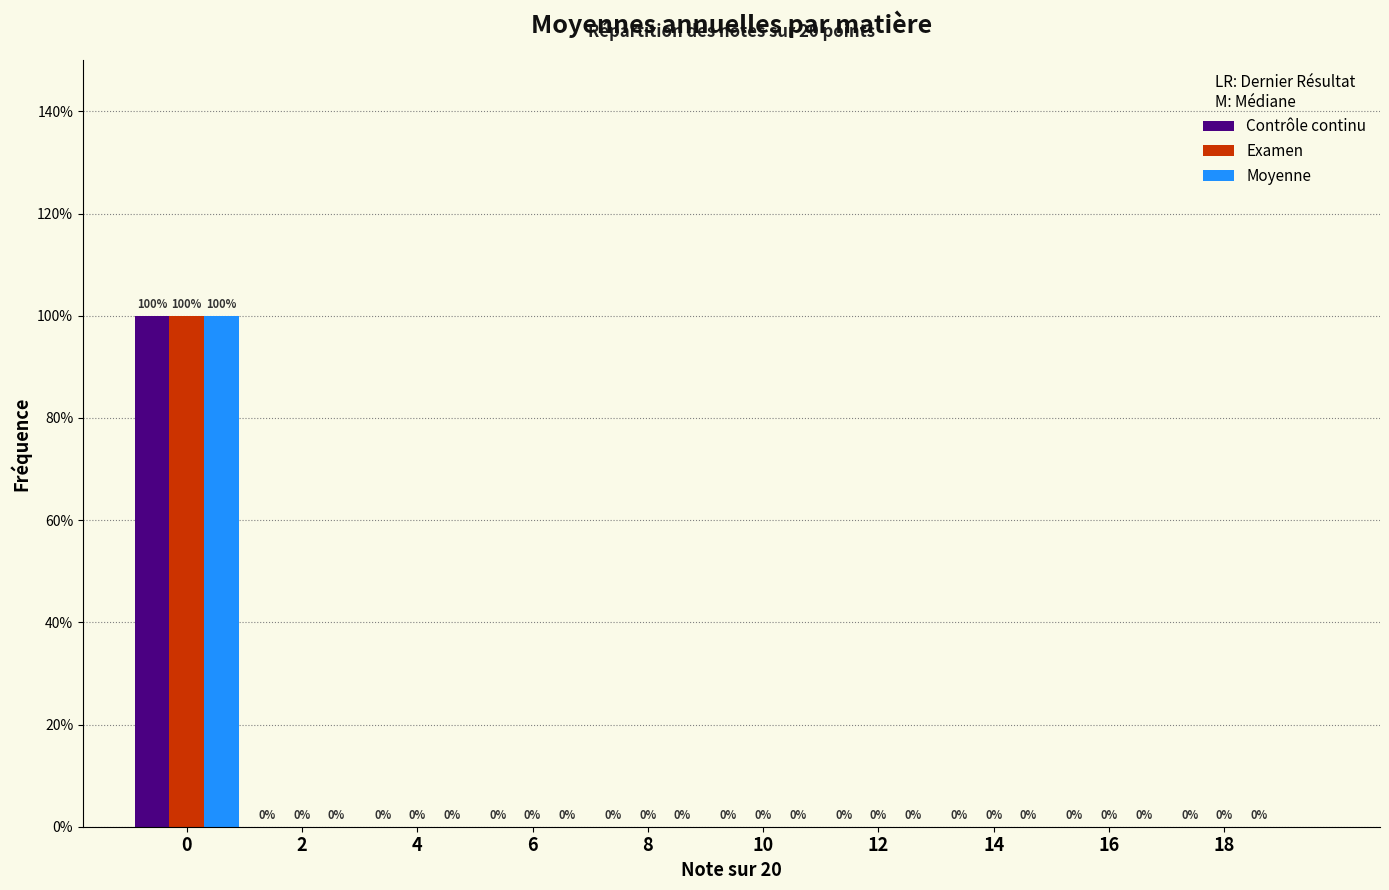

Are the bars horizontal?

No